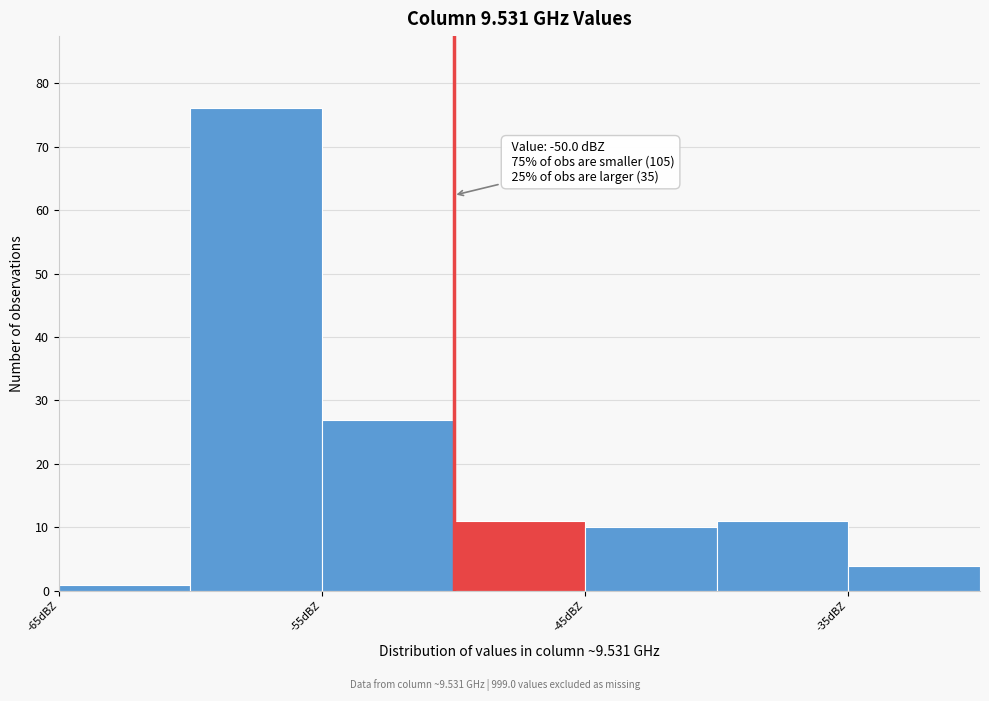

Over which range of the x-axis is the bar tallest?

-60 to -55